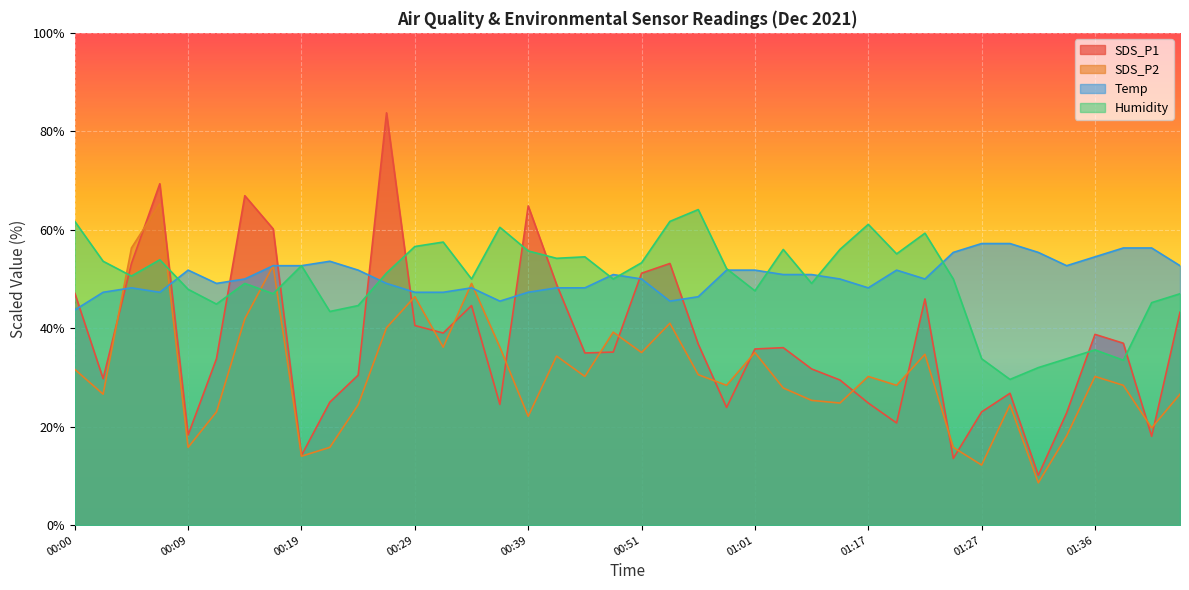

Reading left to right, extract all data points from this chart.

SDS_P1: 47.1	29.8	53.1	69.4	18.3	33.8	66.9	60.2	14.2	25.0	30.5	83.8	40.6	39.0	44.6	24.5	64.8	48.9	35.0	35.2	51.2	53.1	36.8	23.9	35.8	36.1	31.7	29.5	24.8	20.8	45.9	13.6	23.0	26.8	10.1	22.8	38.8	37.0	18.0	43.2
SDS_P2: 31.6	26.6	56.3	65.3	15.8	23.0	41.9	52.7	14.0	15.8	24.4	40.1	46.4	36.1	49.1	36.1	22.1	34.3	30.2	39.2	35.1	41.0	30.6	28.4	35.1	27.9	25.3	24.8	30.2	28.4	34.7	15.8	12.2	24.4	8.6	18.1	30.2	28.4	19.8	26.6
Temp: 43.7	47.3	48.2	47.3	51.8	49.1	50.0	52.7	52.7	53.6	51.8	49.1	47.3	47.3	48.2	45.5	47.3	48.2	48.2	50.9	50.0	45.5	46.4	51.8	51.8	50.9	50.9	50.0	48.2	51.8	50.0	55.4	57.2	57.2	55.4	52.7	54.5	56.3	56.3	52.7
Humidity: 61.7	53.6	50.6	53.9	47.9	44.9	49.1	47.0	52.7	43.4	44.6	51.2	56.6	57.5	50.0	60.5	55.7	54.2	54.5	50.0	53.3	61.7	64.1	52.1	47.6	56.0	49.1	56.0	61.1	55.1	59.3	50.0	33.8	29.6	32.0	33.8	35.6	33.5	45.2	47.0